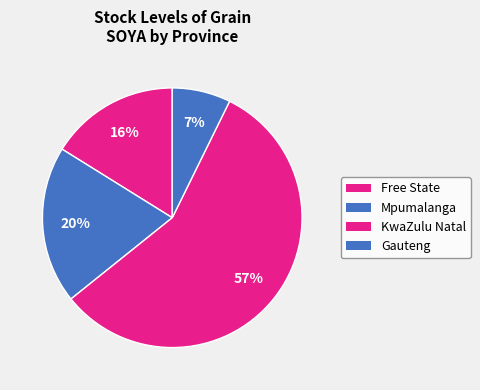

Count the number of slices in the pie.

4